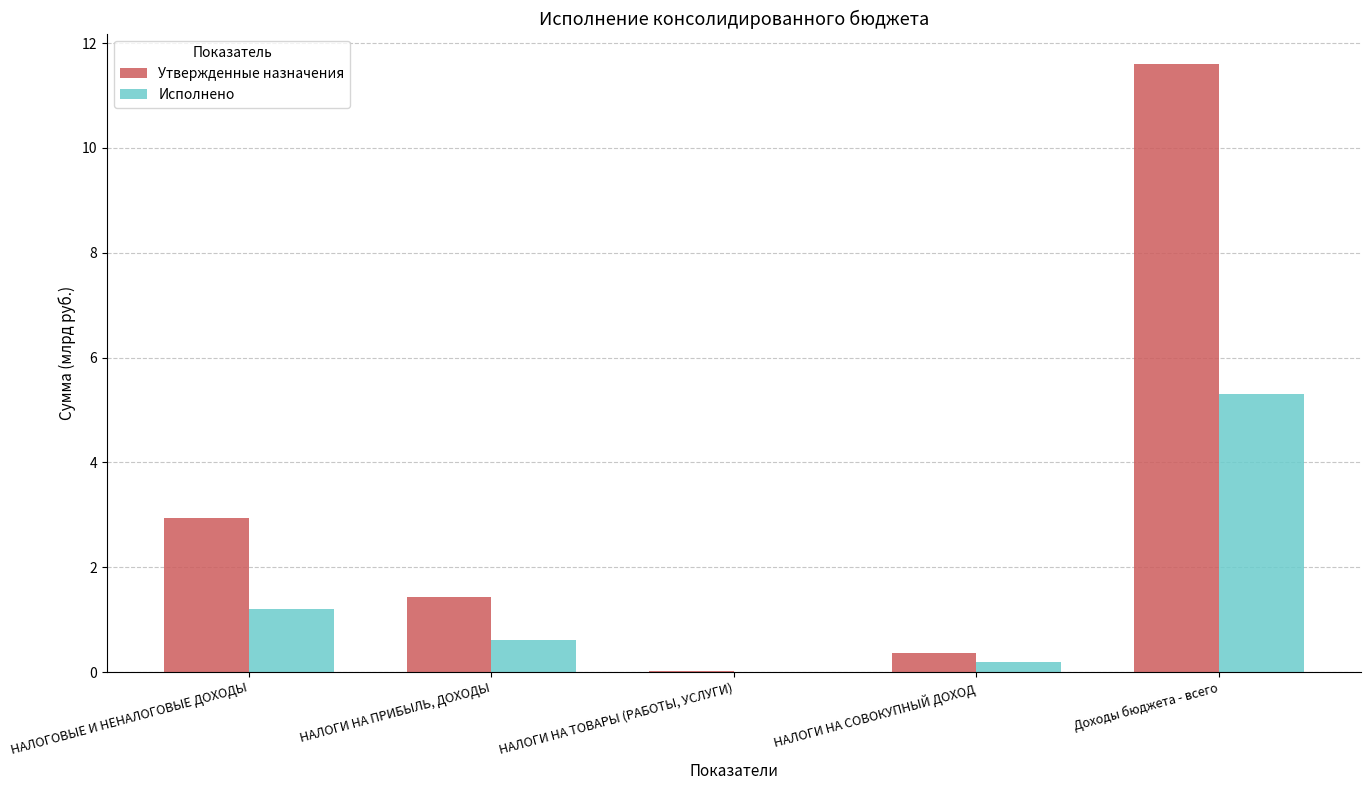

The value of Утвержденные назначения at НАЛОГИ НА ПРИБЫЛЬ, ДОХОДЫ is 0.8. True or false?

False